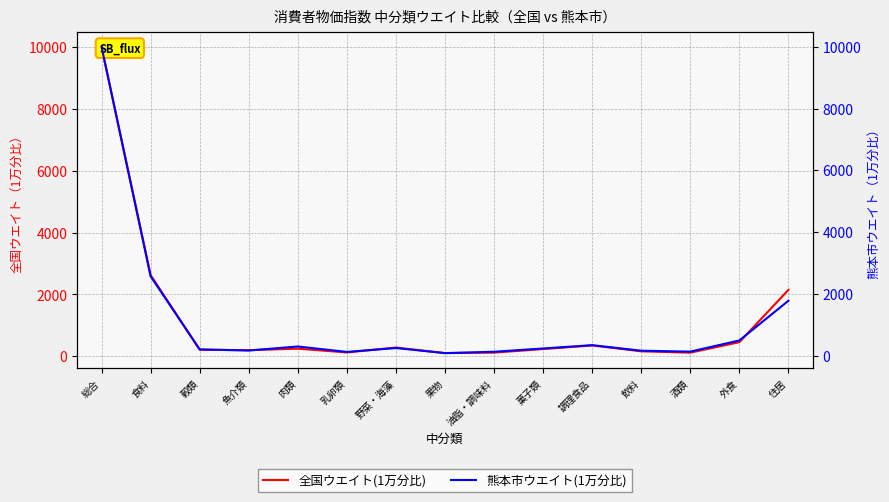

What are all the series names shown in the legend?

全国ウエイト(1万分比), 熊本市ウエイト(1万分比)